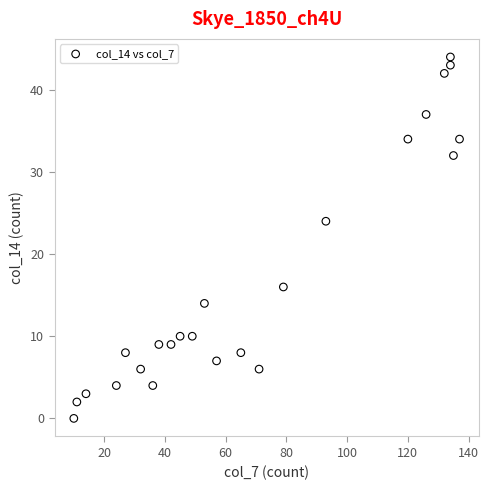

What Y value in the scatter plot is closest to 22?

24